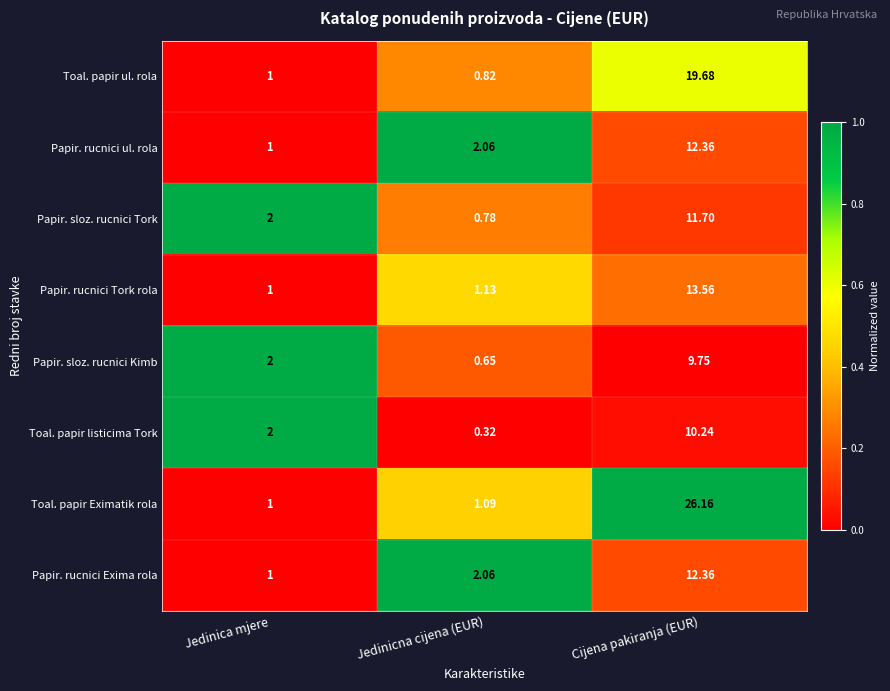

How many distinct data groups are displayed?

8